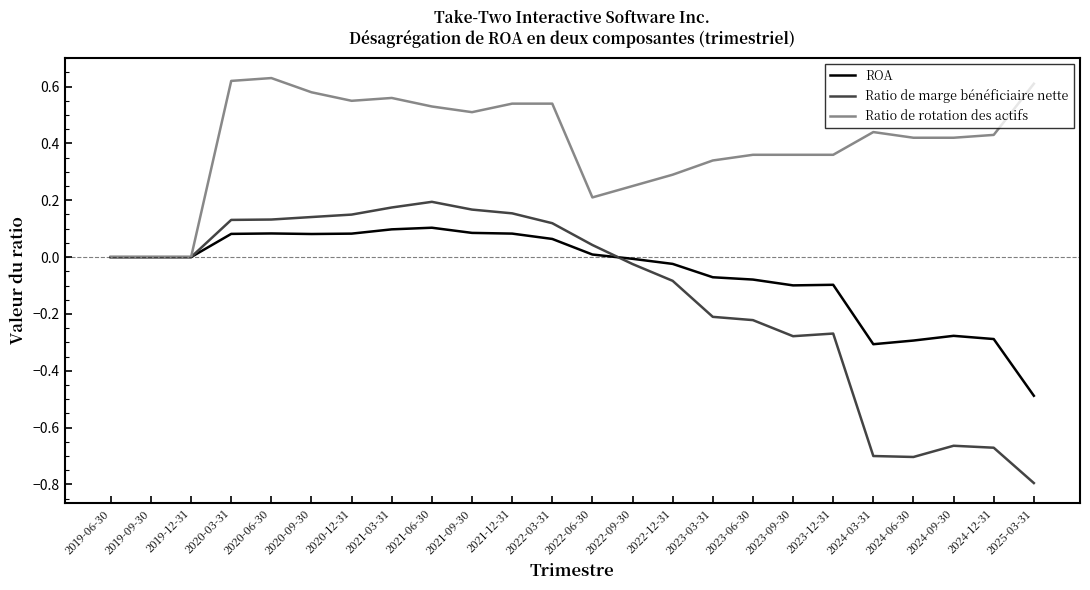

Rank the series by their average value, from lowest to highest.

Ratio de marge bénéficiaire nette, ROA, Ratio de rotation des actifs